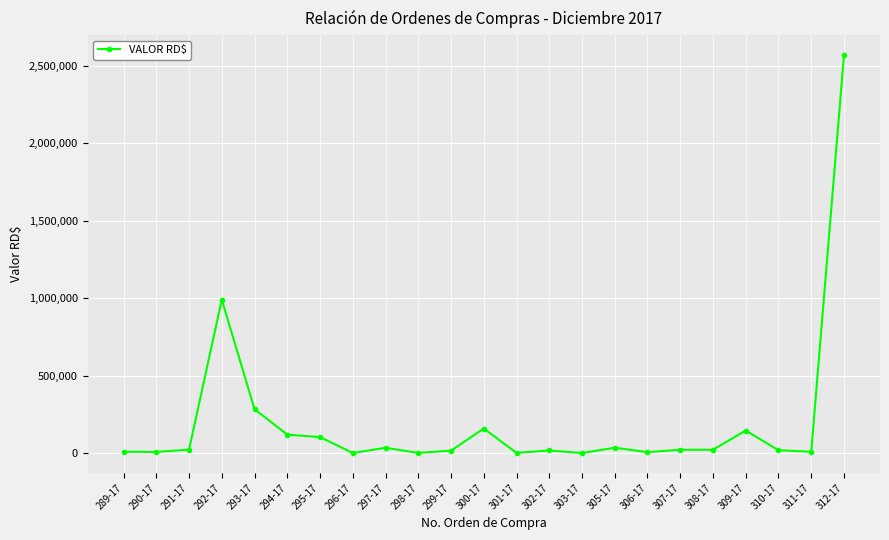

What position from the right is 291-17?

21